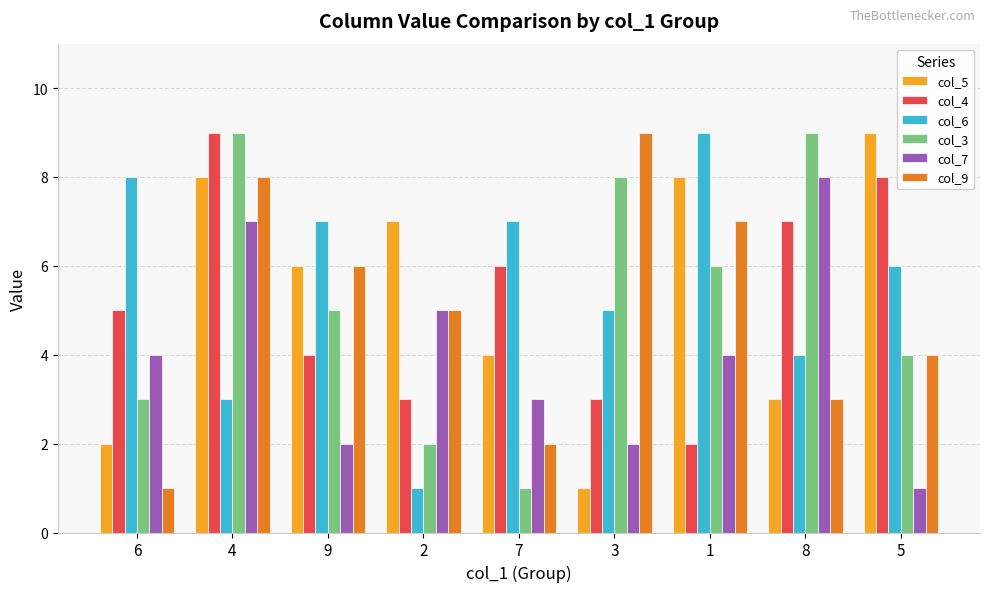

What is the label of the 6th bar from the left?

3